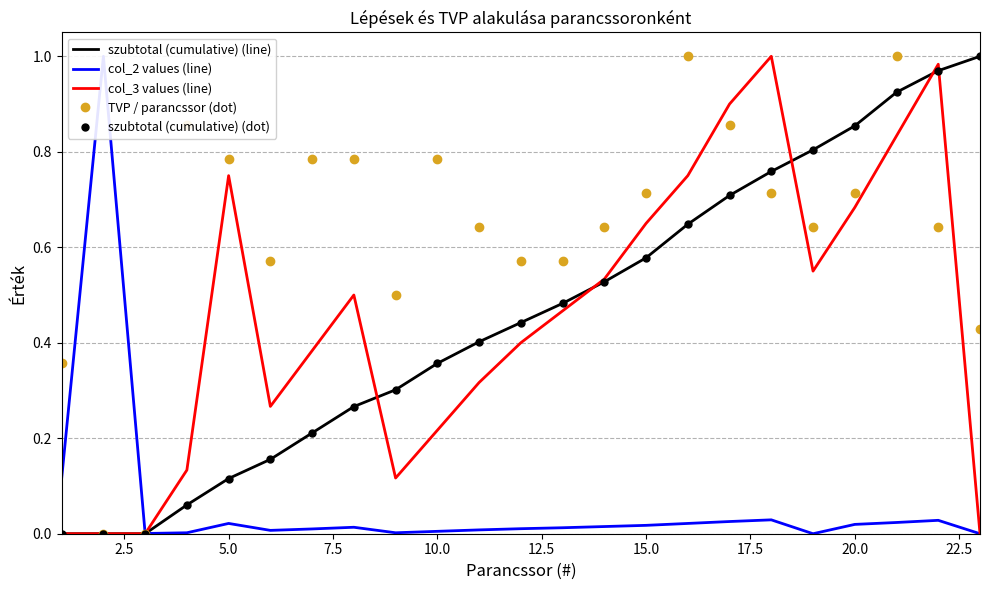

What is the value of the TVP / parancssor (dot) point at the 8th from the left?

0.8